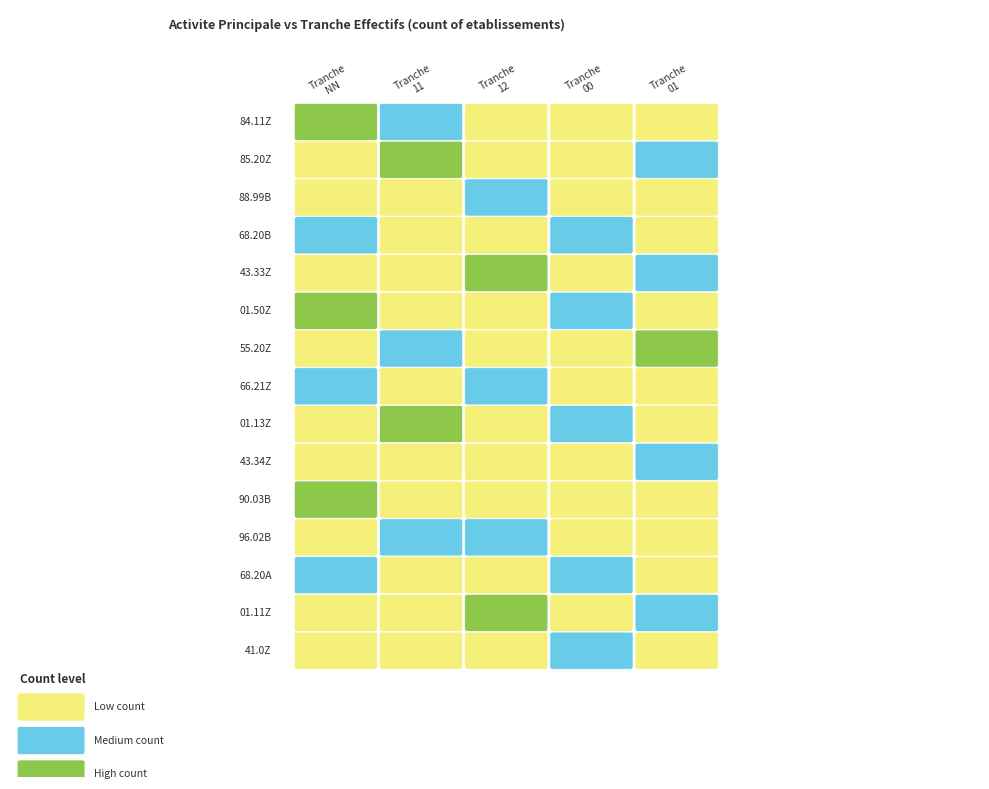

What is the total value across all series at 3?

15